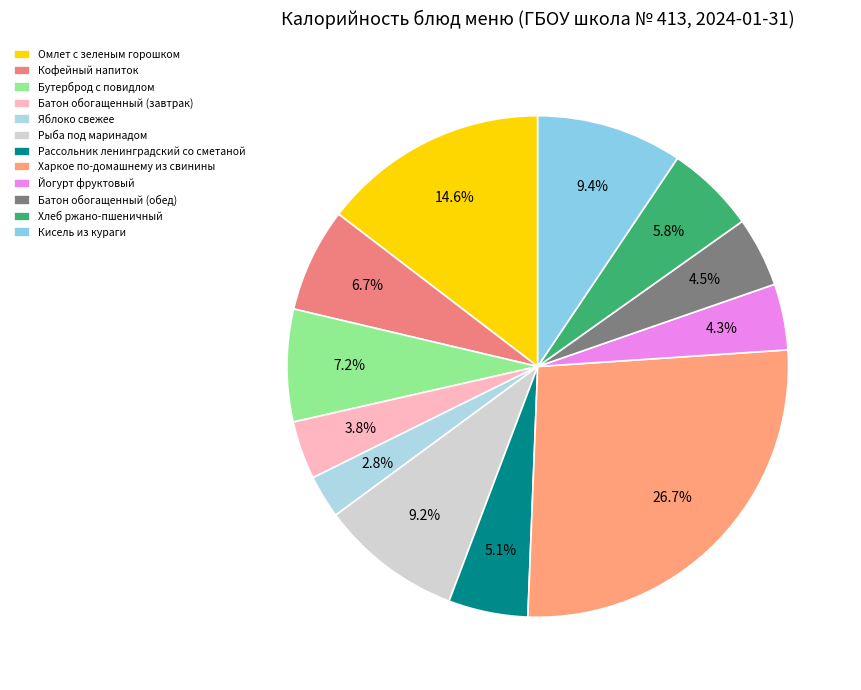

What percentage is the Рассольник ленинградский со сметаной slice, to the nearest percent?

5%